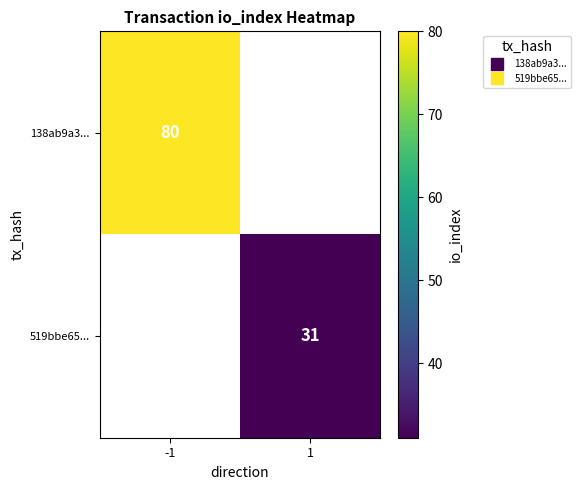

True or false: 519bbe65... has a value of 31.0 at 1.

True